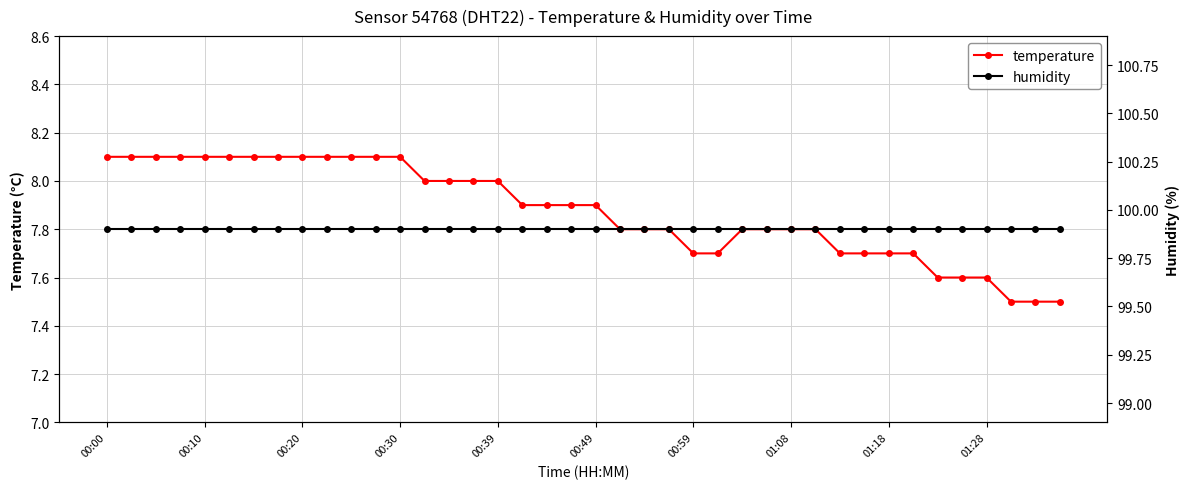

Is it true that humidity equals 99.9 at 00:39?

True